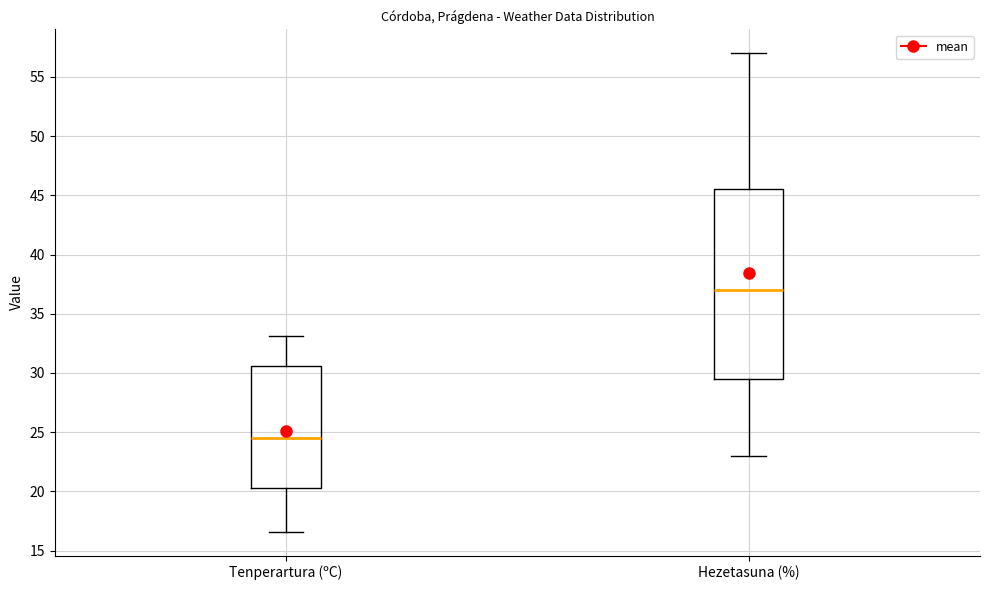

Which box has the highest median line?

Hezetasuna (%)